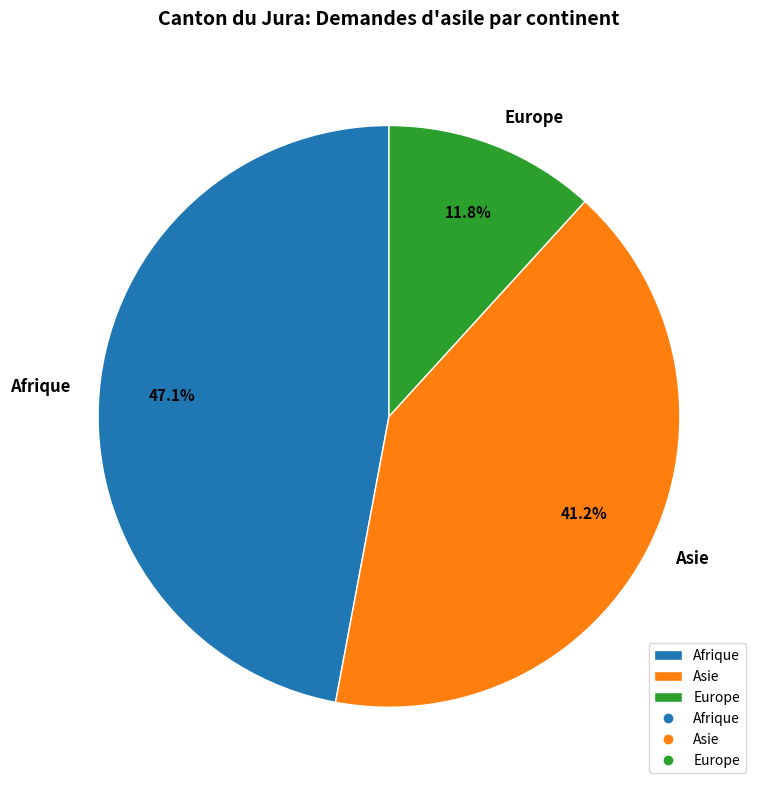

Rank the categories by value from lowest to highest.

Europe, Asie, Afrique